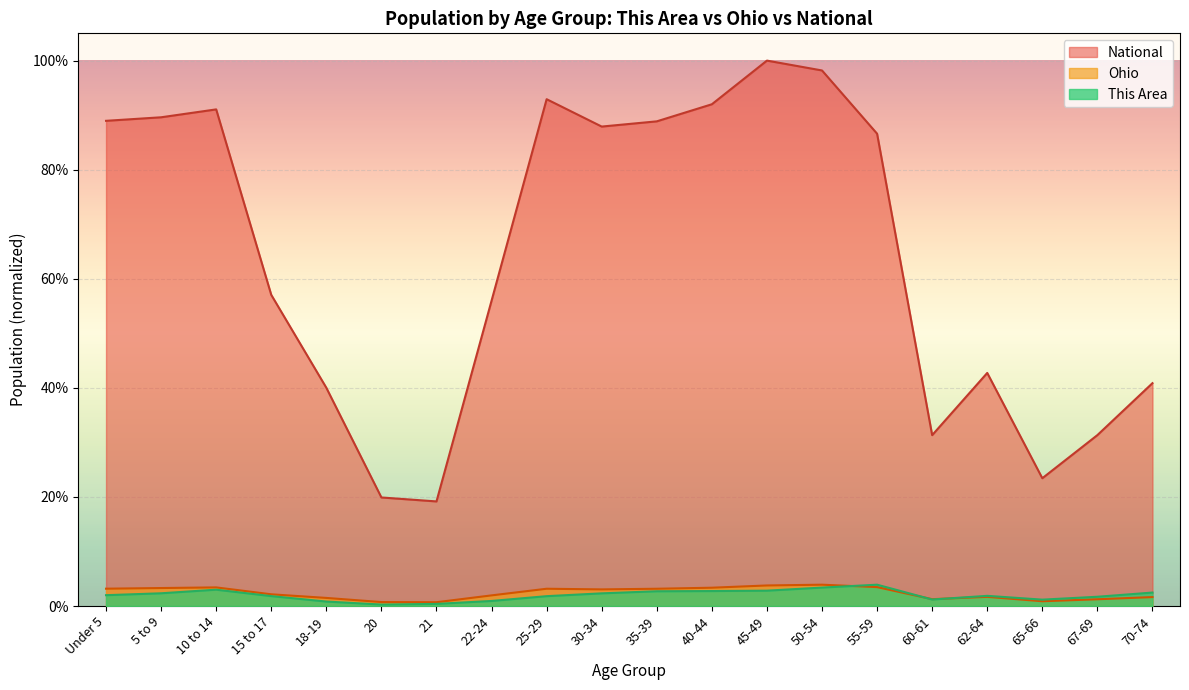

What is the label of the 17th point from the right?

15 to 17